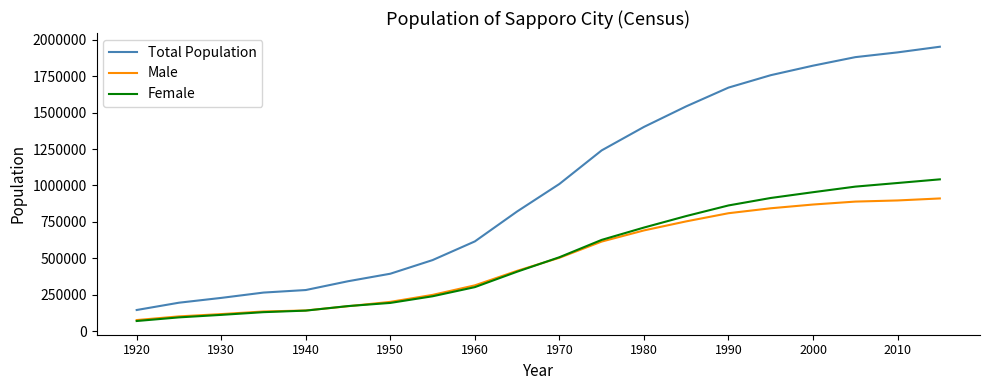

What is the difference between the maximum and second lowest values in the Total Population series?

1757630